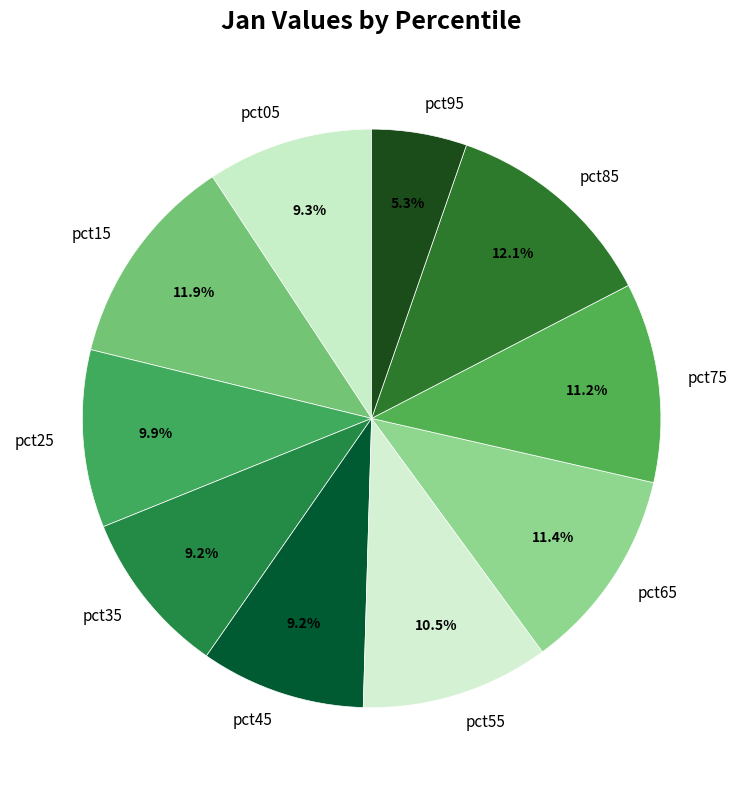

What percentage is the pct15 slice, to the nearest percent?

12%